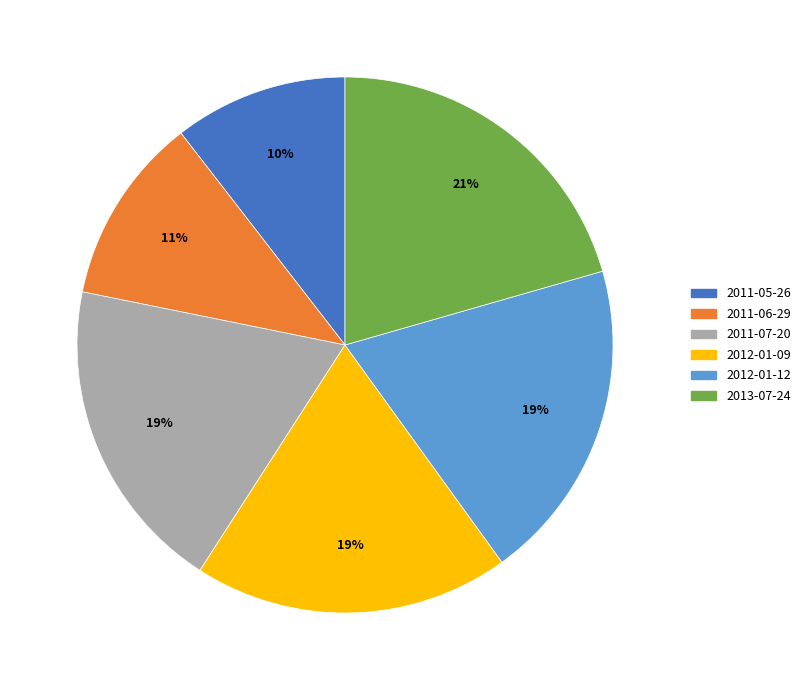

Approximately how many times larger is the value at 2011-06-29 compared to 2012-01-12?

0.6